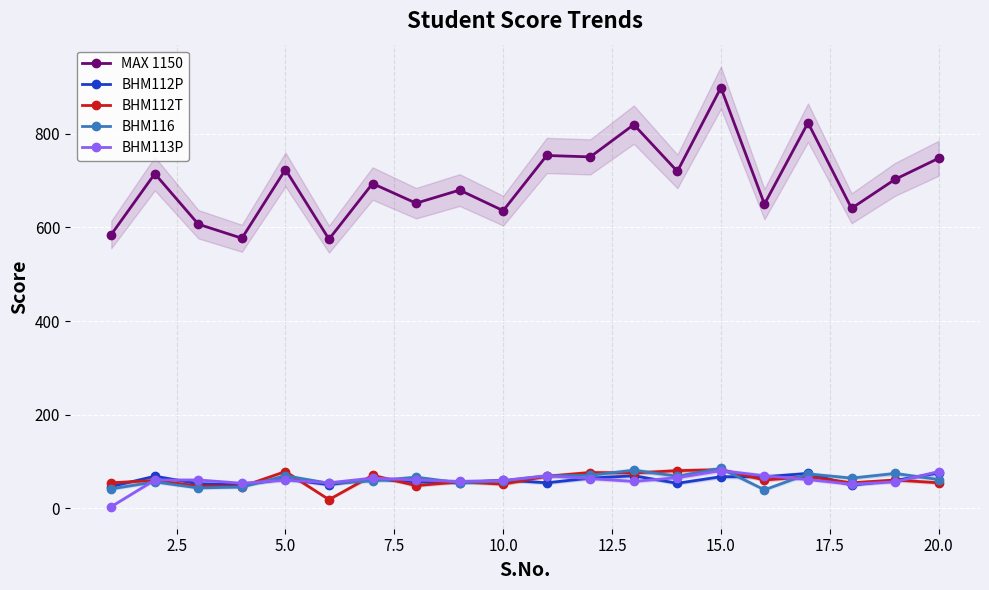

What is the lowest value of the BHM116 series?

39